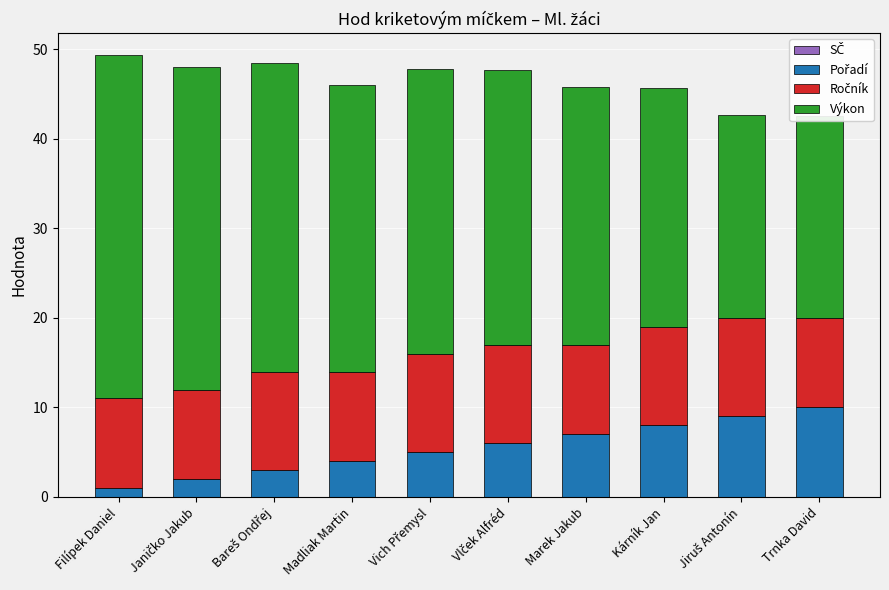

What is the label of the 6th bar from the right?

Vich Přemysl